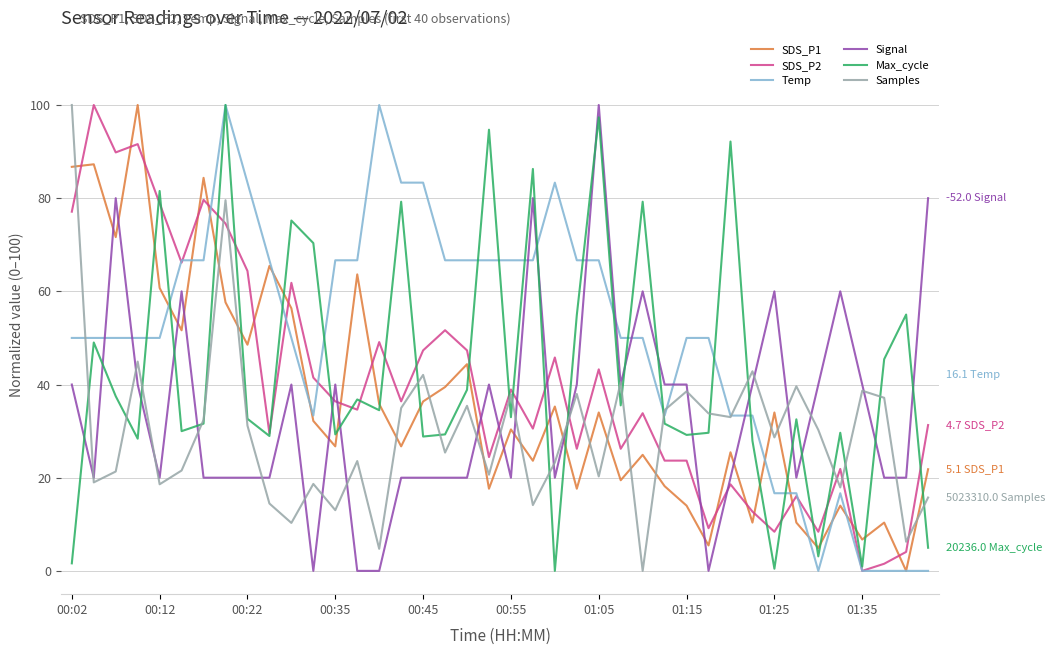

True or false: Temp and Signal cross at least once.

True